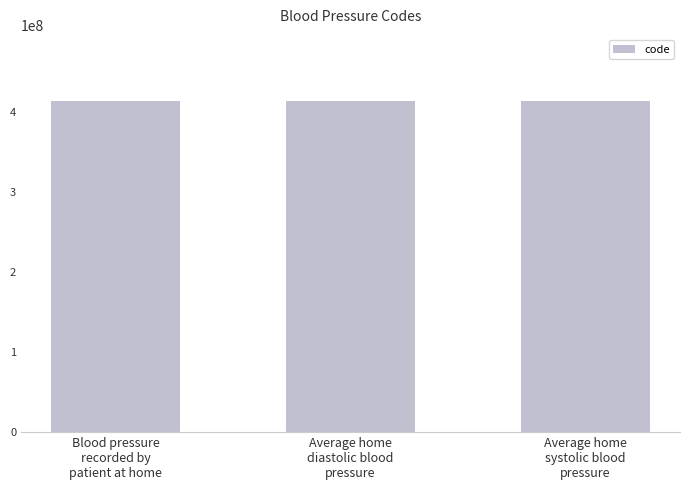

How many data points does each series have?

3